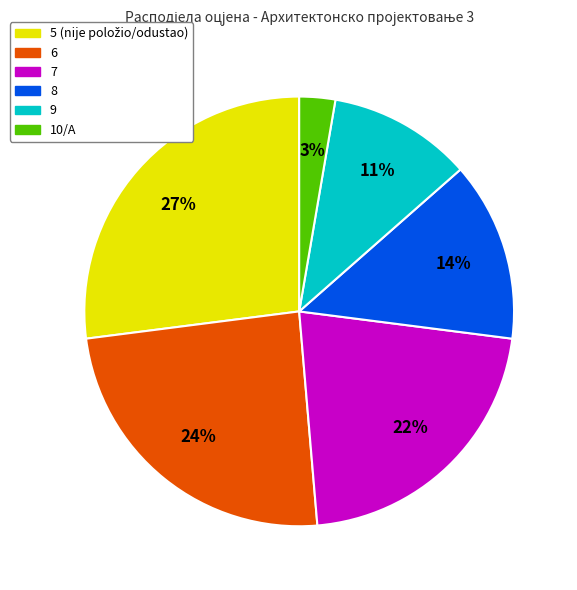

Does any single category account for the majority?

No